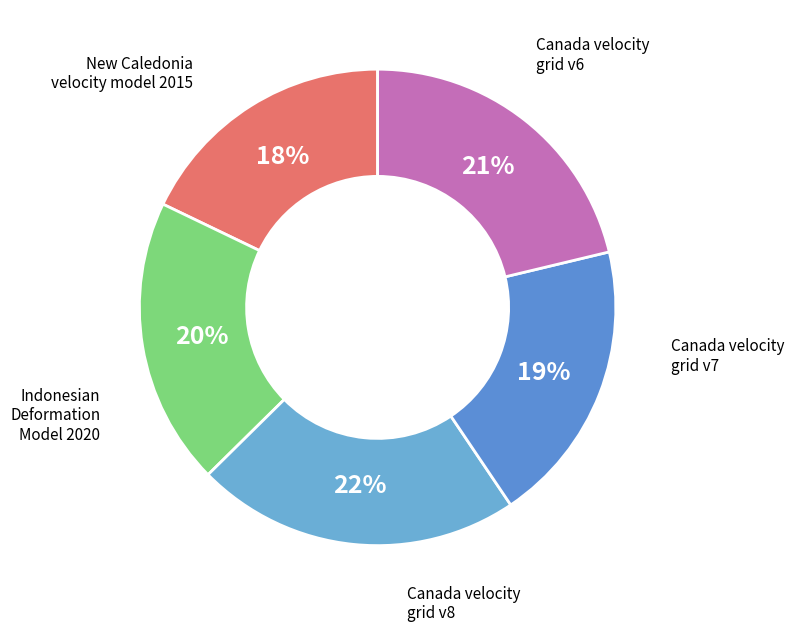

To the nearest percent, what is the average slice percentage?

20%